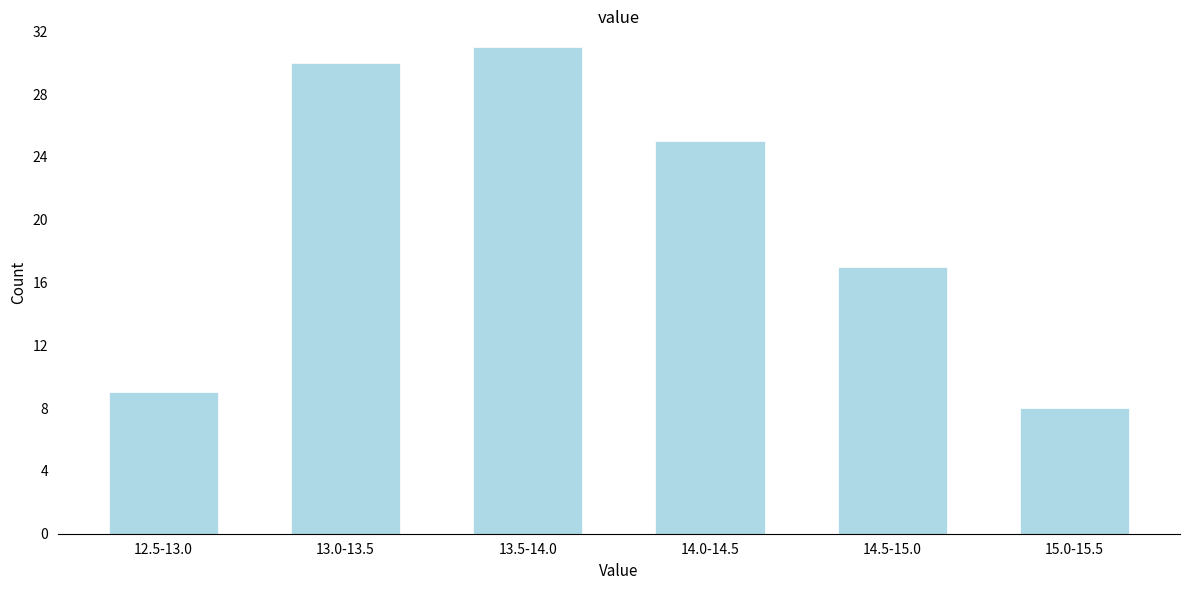

Reading left to right, what are all the values shown in this chart?

9	30	31	25	17	8